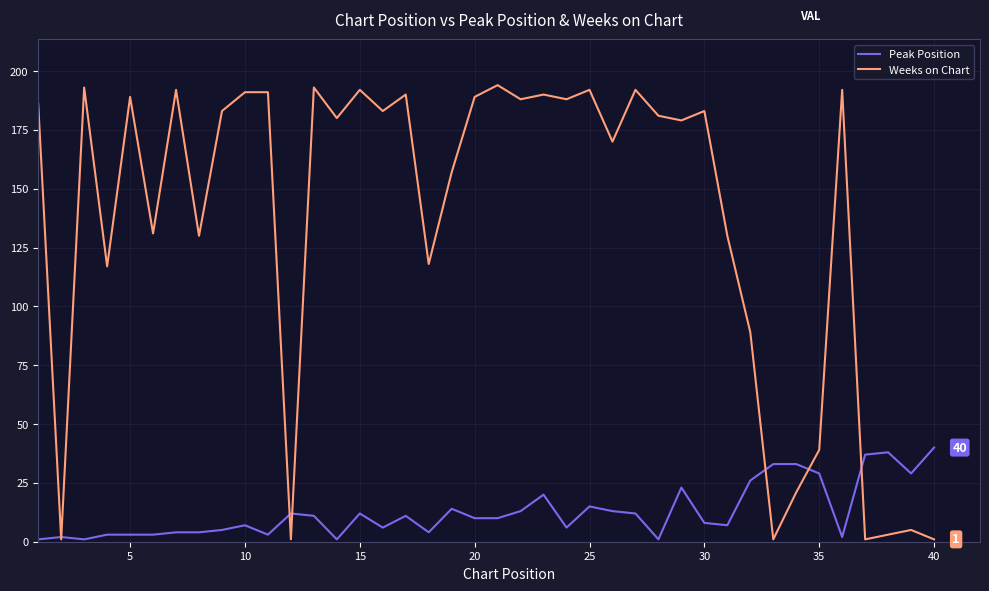

Rank the series by their average value, from highest to lowest.

Weeks on Chart, Peak Position